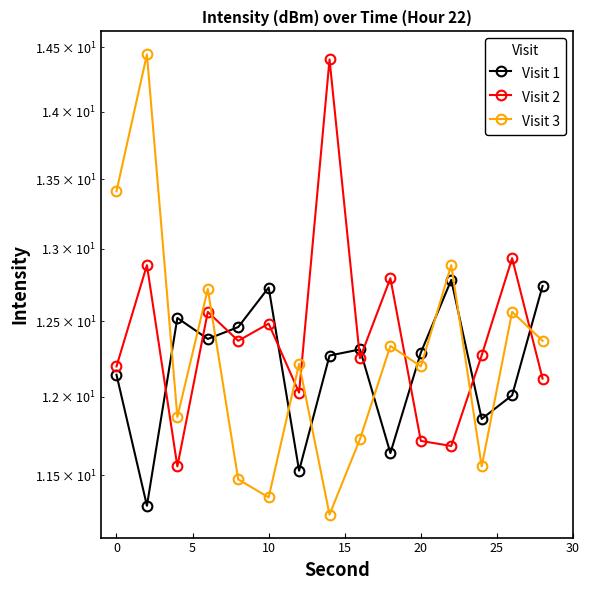

How many lines are shown in the chart?

3